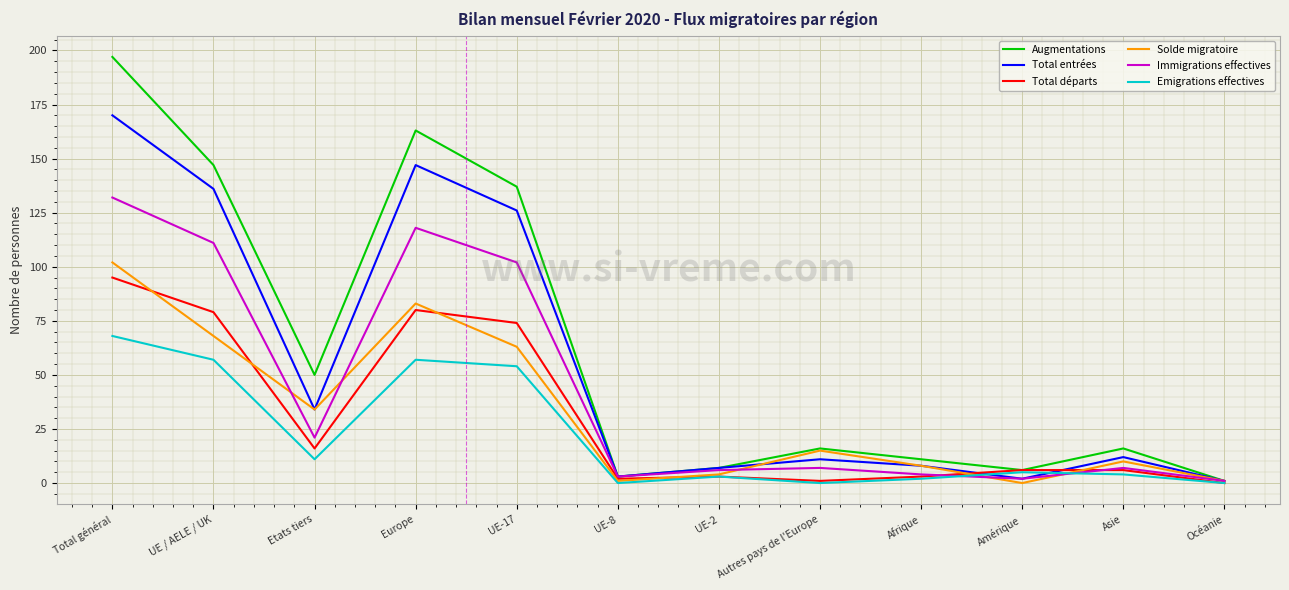

At which category is the sum across all series the highest?

Total général